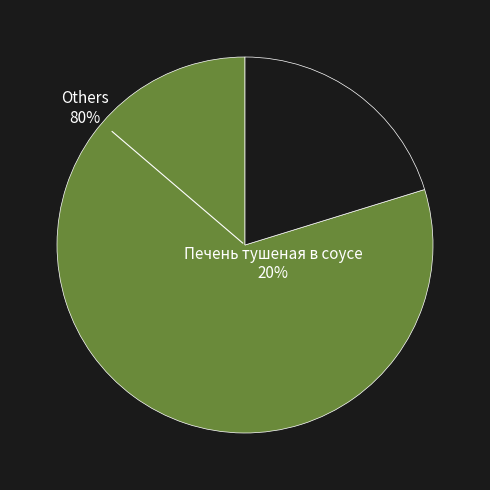

What percentage do Каша гречневая молочная с маслом and Бутерброд с сыром together represent?

27.2%